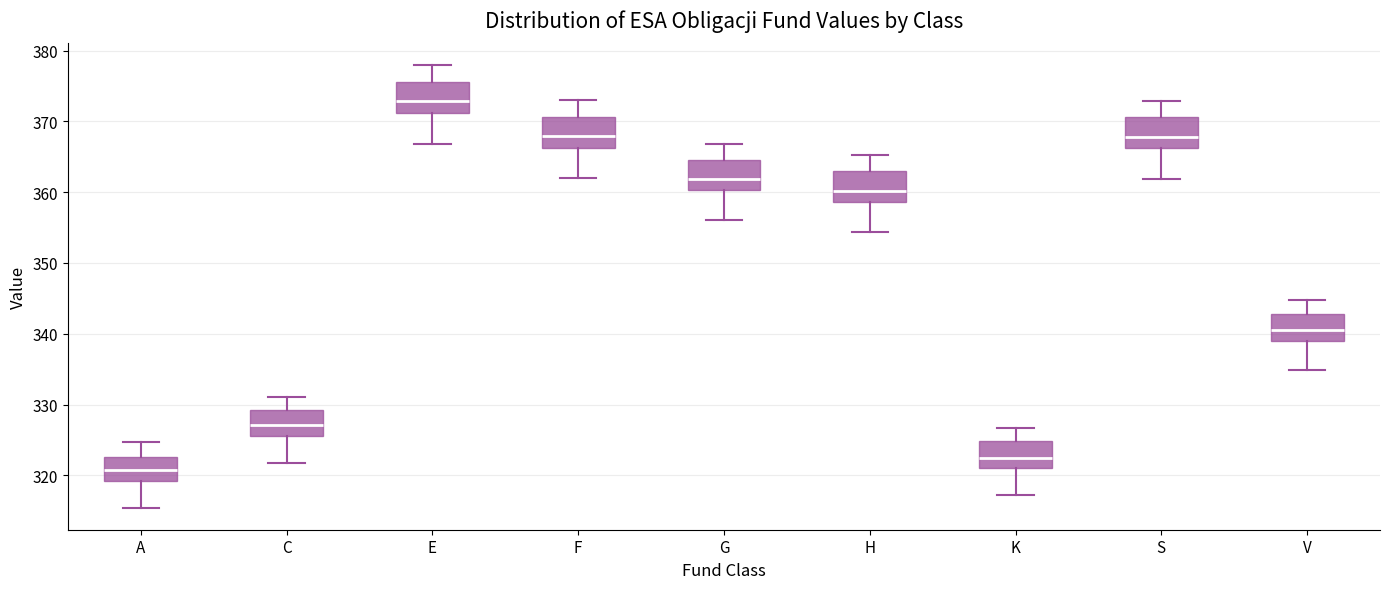

Which box has the lowest median line?

A